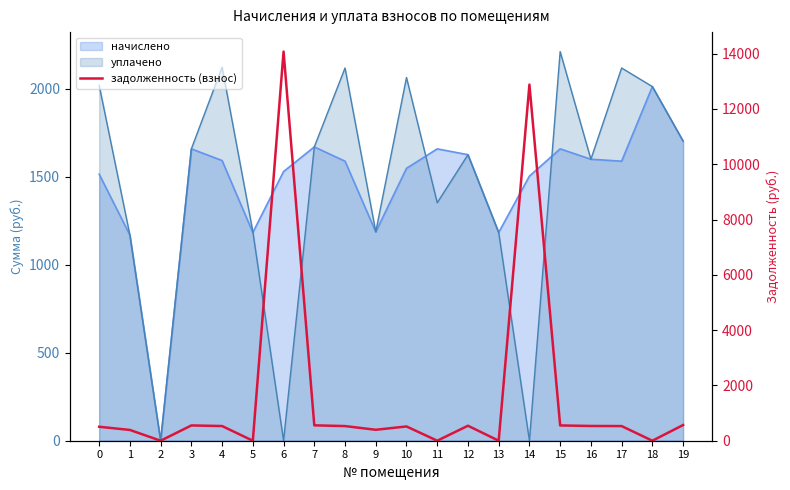

Approximately how many times larger is the value at 12 compared to 4?

1.0